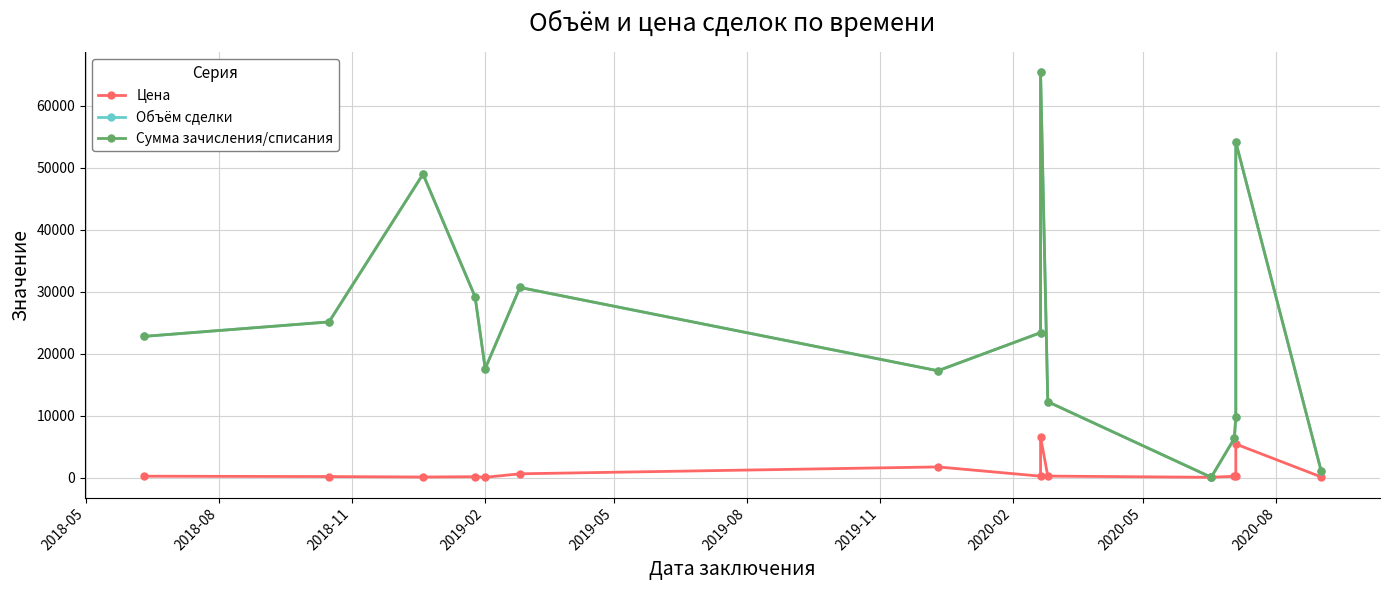

True or false: Объём сделки and Цена intersect in this chart.

False